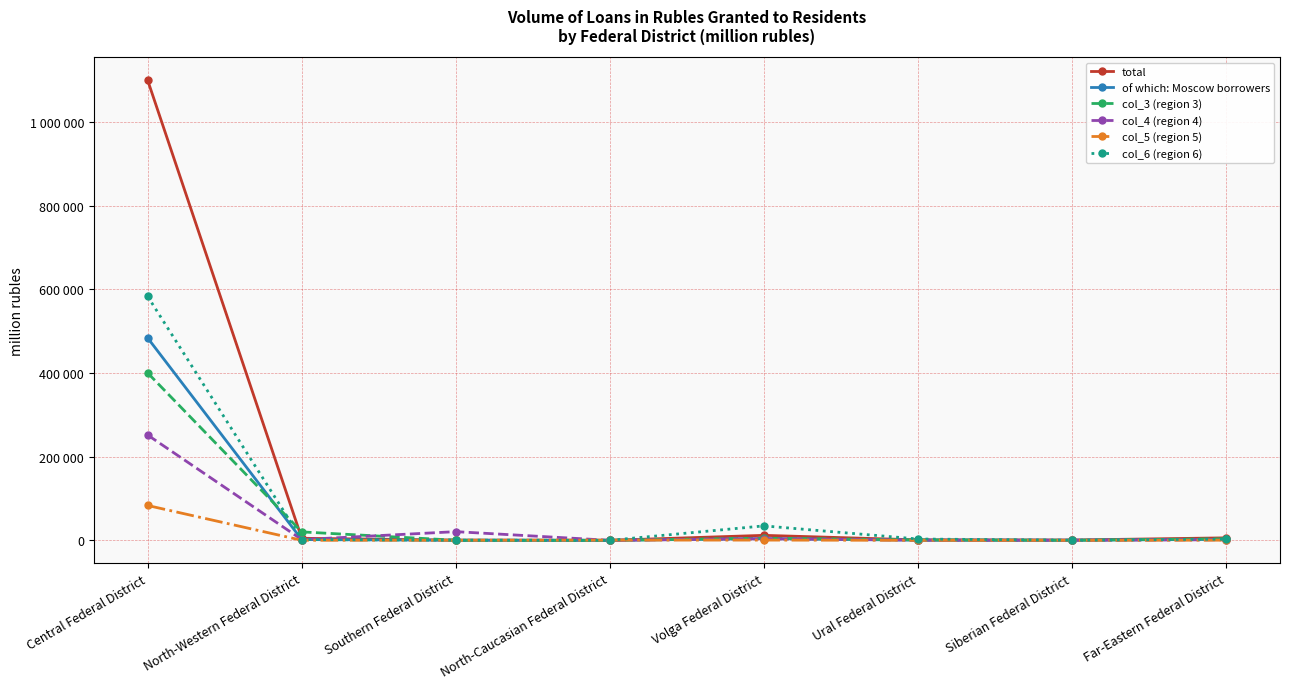

Does the chart have visible grid lines?

Yes